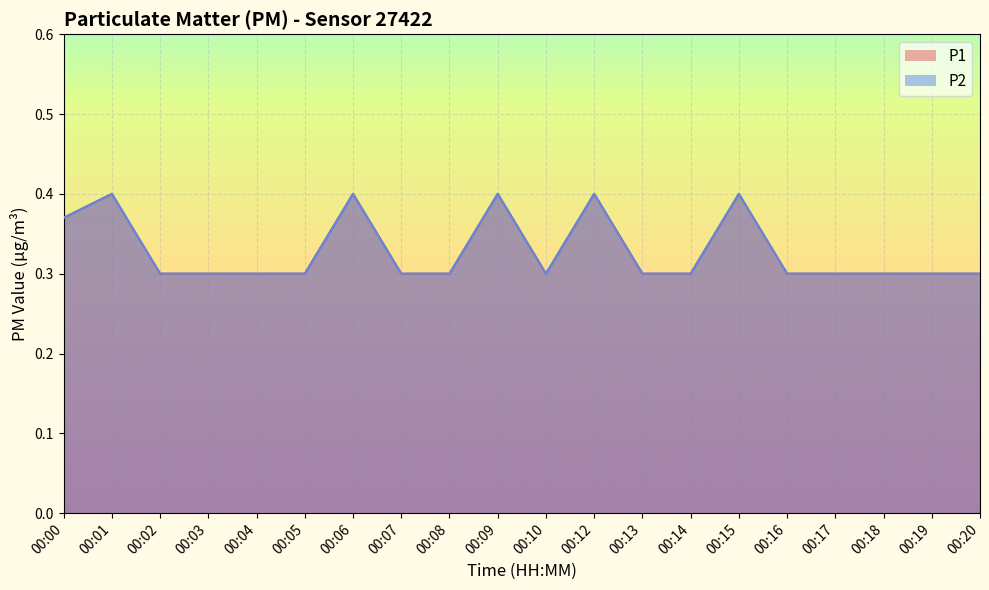

Where is P1 nearest to the value 0?

00:02